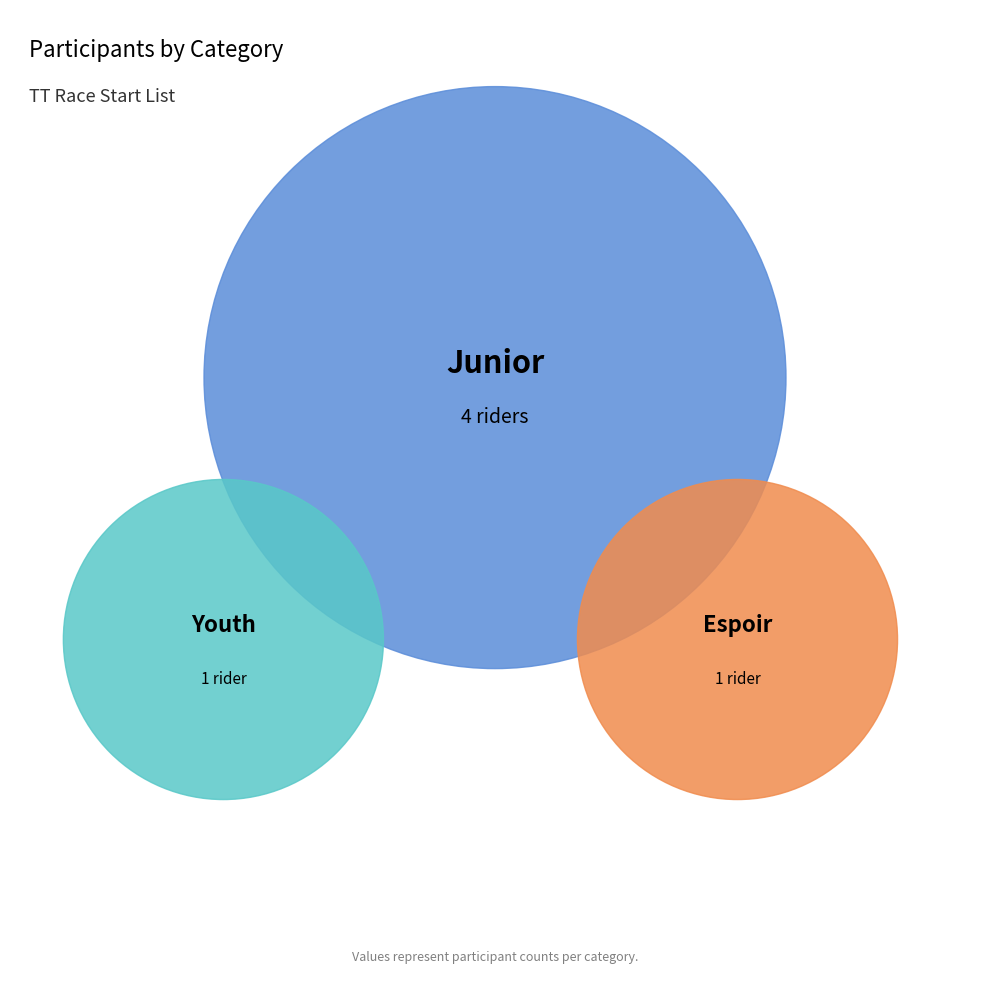

To the nearest percent, what percentage of the pie is Youth?

17%